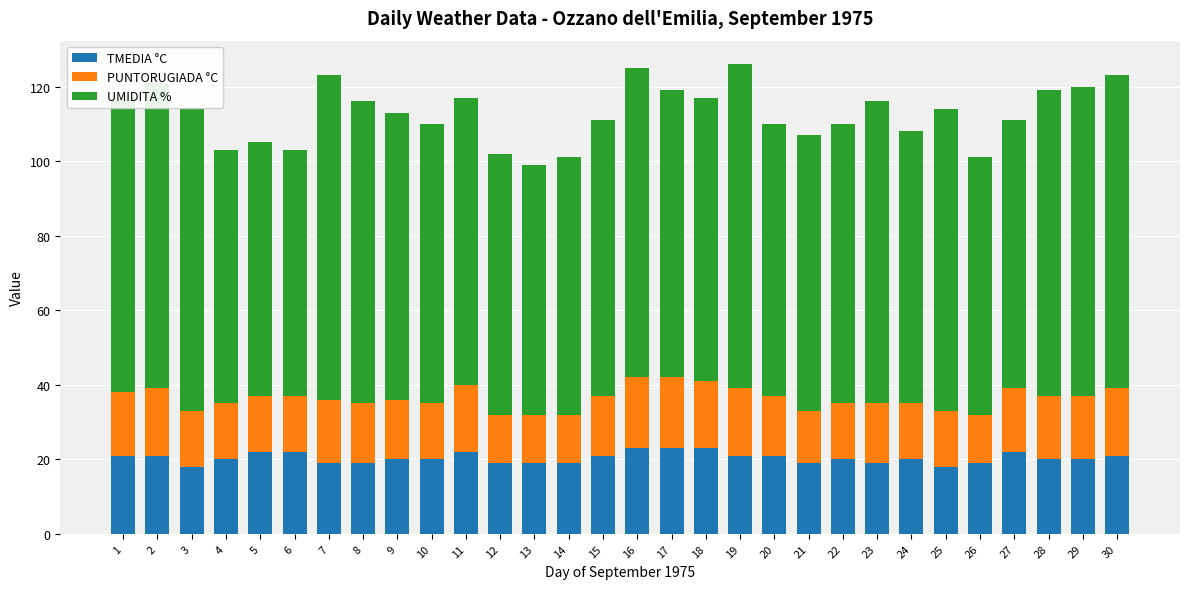

What is the total value across all series at 1?

117